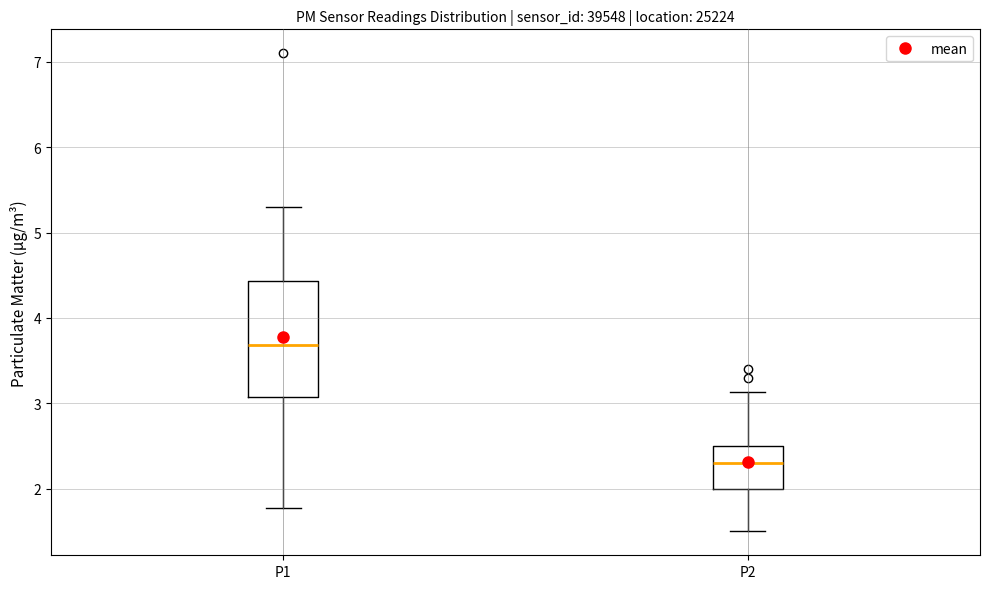

Where does the upper whisker of the box for P1 end on the y-axis? The values are not printed on the chart, so give them approximately, as read against the axis.

5.3